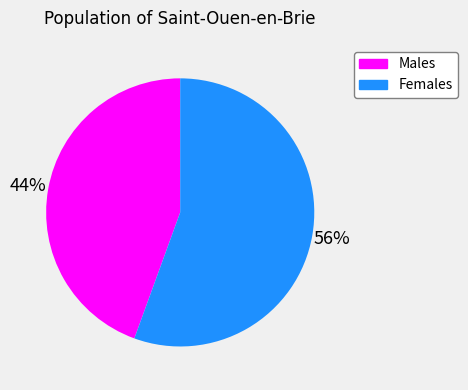

Is there a majority slice in this chart?

Yes